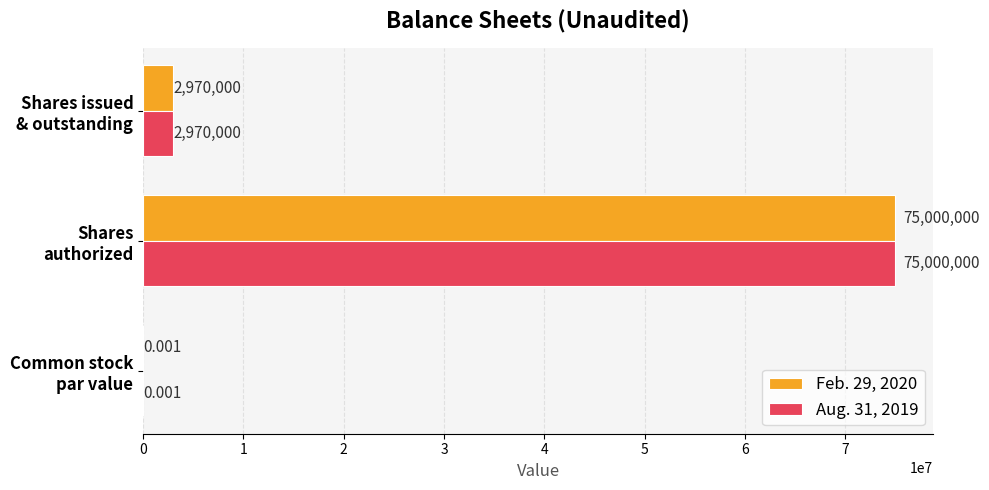

What is the average value of the Aug. 31, 2019 series?

25990000.0